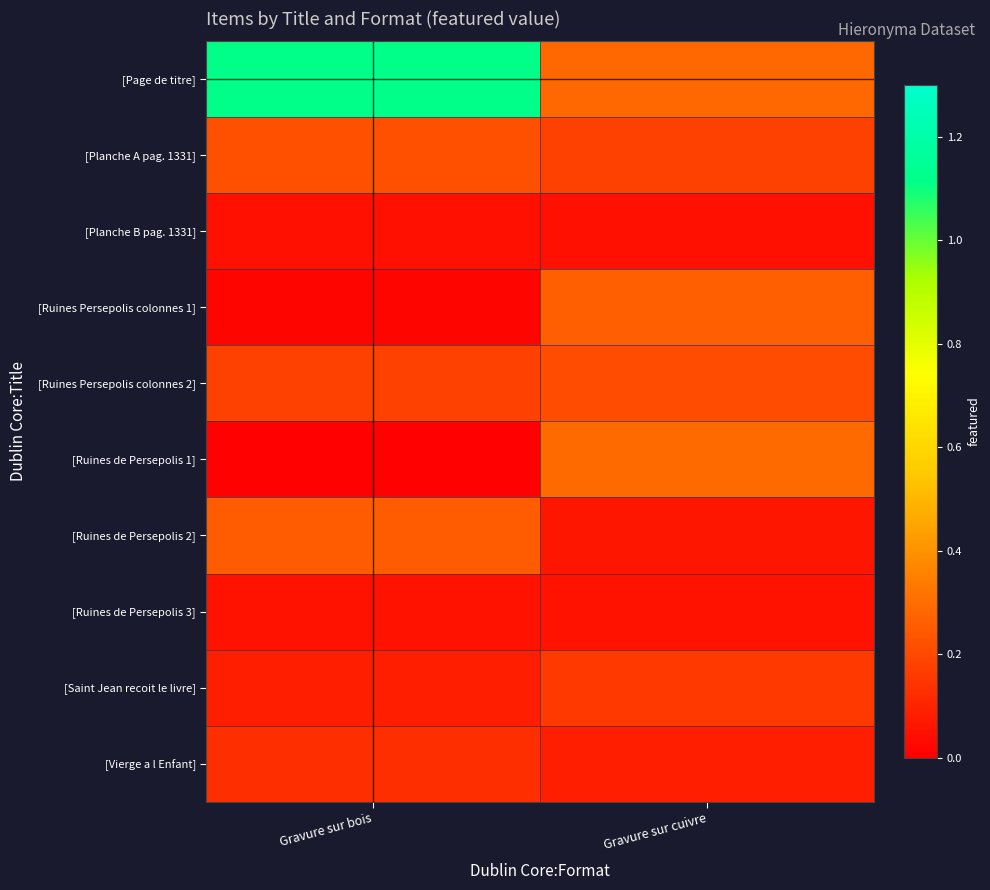

Reading left to right, extract all data points from this chart.

[Page de titre]: Gravure sur bois=1.1	Gravure sur cuivre=0.3
[Planche A pag. 1331]: Gravure sur bois=0.2	Gravure sur cuivre=0.2
[Planche B pag. 1331]: Gravure sur bois=0.0	Gravure sur cuivre=0.0
[Ruines Persepolis colonnes 1]: Gravure sur bois=0.0	Gravure sur cuivre=0.3
[Ruines Persepolis colonnes 2]: Gravure sur bois=0.2	Gravure sur cuivre=0.2
[Ruines de Persepolis 1]: Gravure sur bois=0.0	Gravure sur cuivre=0.3
[Ruines de Persepolis 2]: Gravure sur bois=0.2	Gravure sur cuivre=0.1
[Ruines de Persepolis 3]: Gravure sur bois=0.1	Gravure sur cuivre=0.1
[Saint Jean recoit le livre]: Gravure sur bois=0.1	Gravure sur cuivre=0.2
[Vierge a l Enfant]: Gravure sur bois=0.1	Gravure sur cuivre=0.1